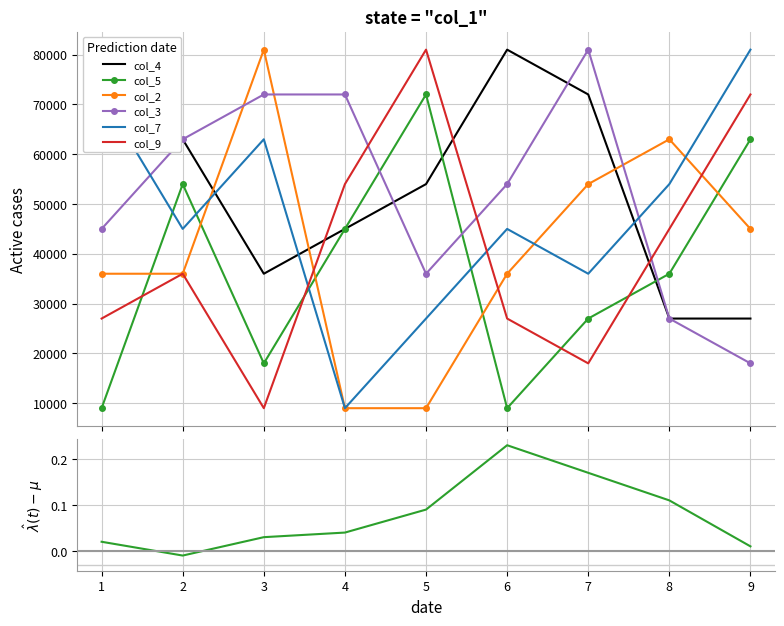

True or false: col_9 has more than 2 interior local peaks.

False